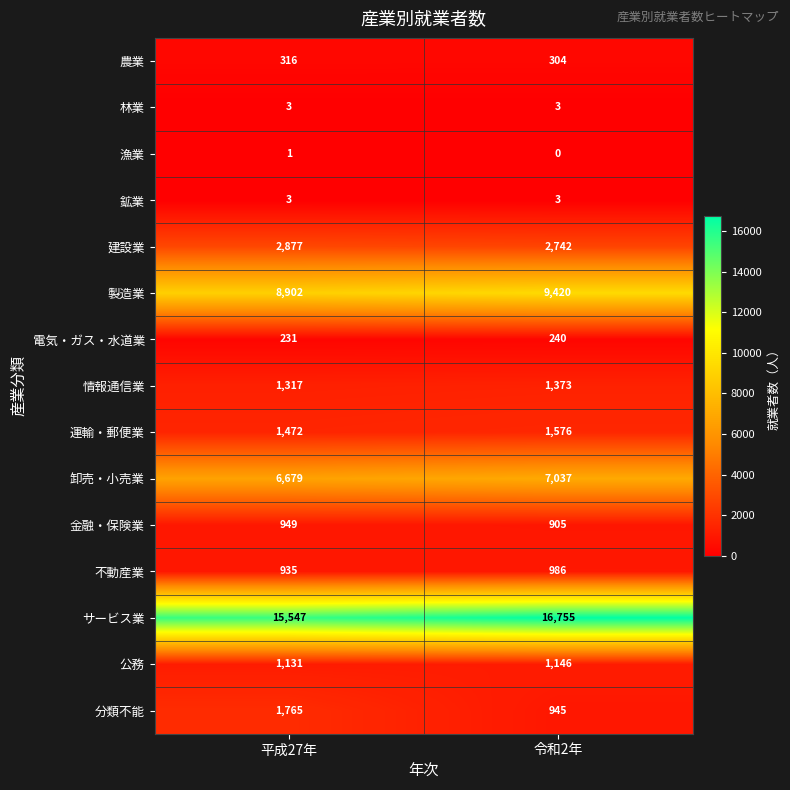

What is the difference between the maximum and minimum values in the 情報通信業 series?

56